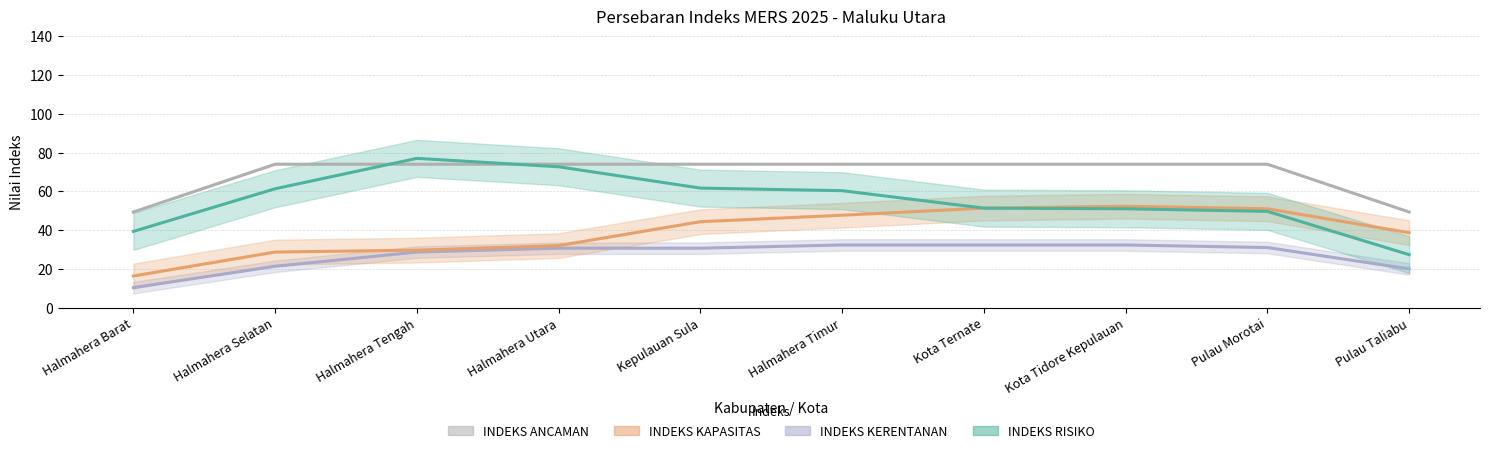

How many series are shown in this chart?

4